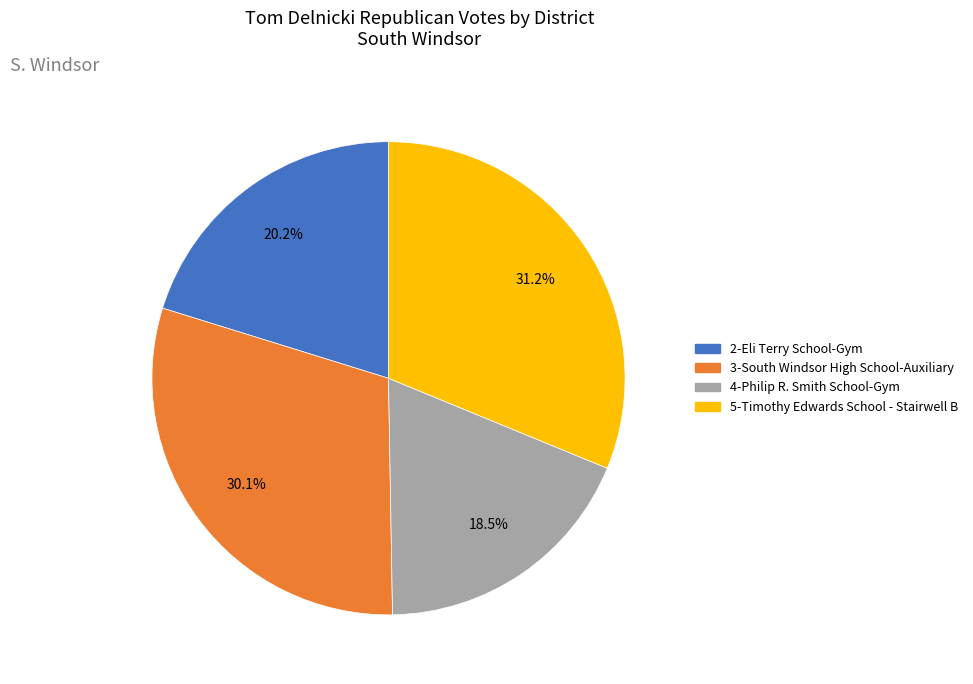

Does 2-Eli Terry School-Gym account for over 50% of the chart?

No